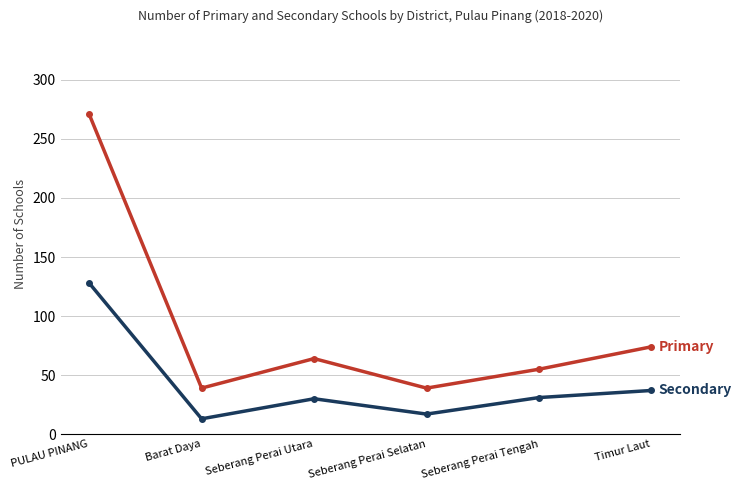

At which category does the chart reach its minimum across all series?

Barat Daya